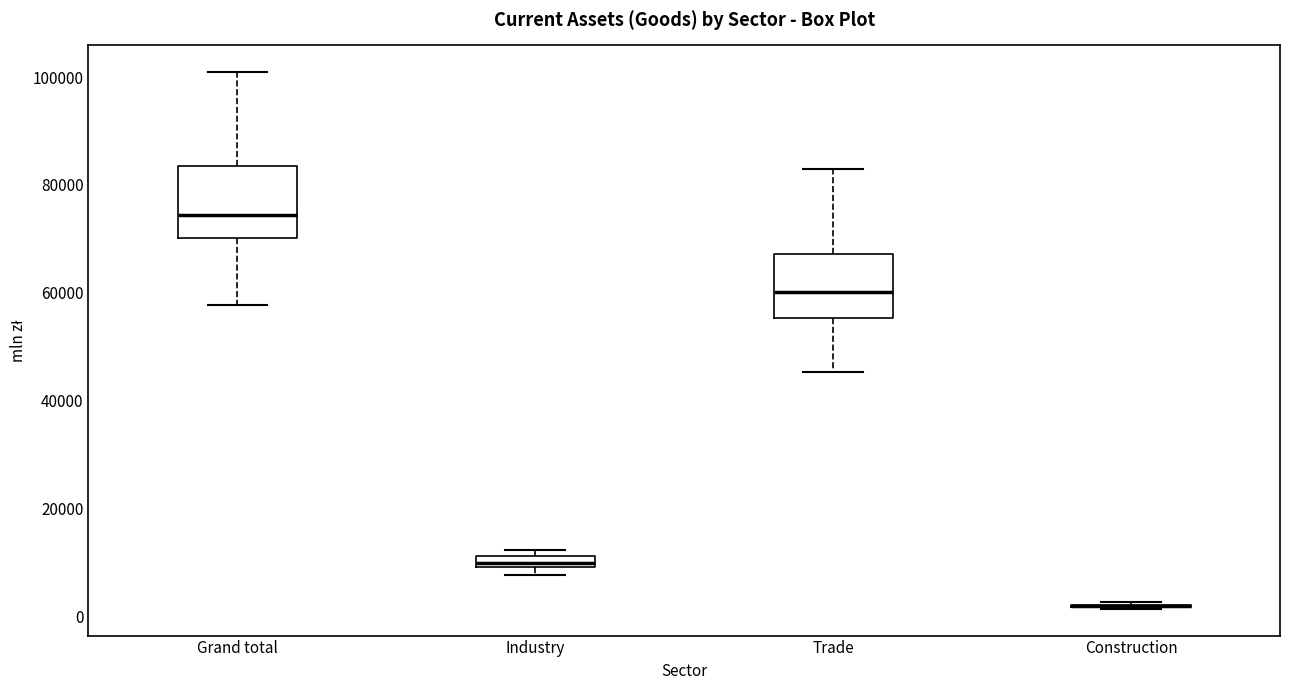

Where does the lower whisker of the box for Trade end on the y-axis? The values are not printed on the chart, so give them approximately, as read against the axis.

46000